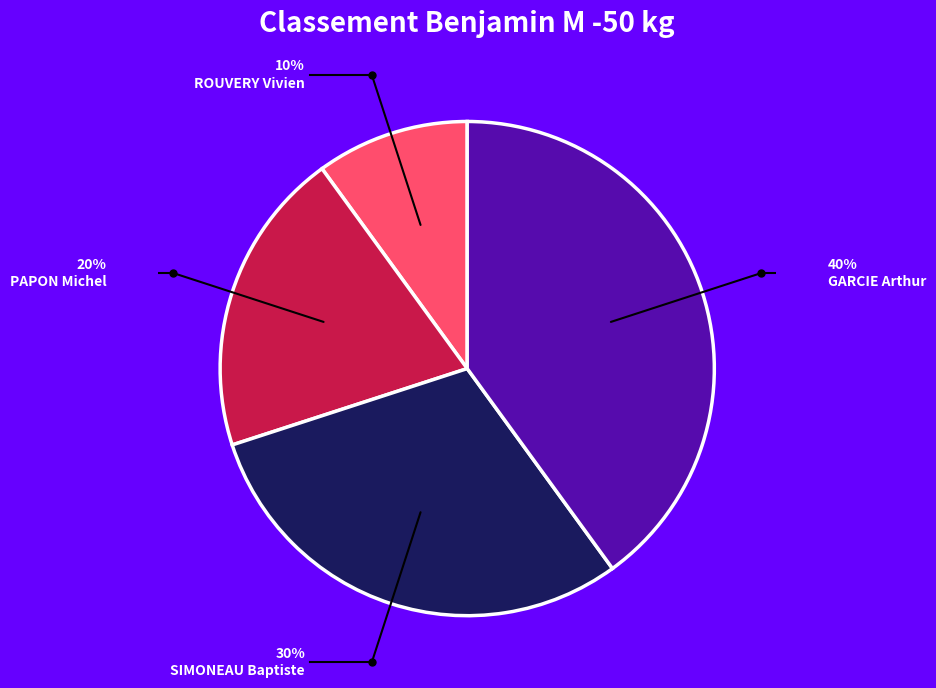

Approximately how many times larger is the value at GARCIE Arthur compared to ROUVERY Vivien?

4.0